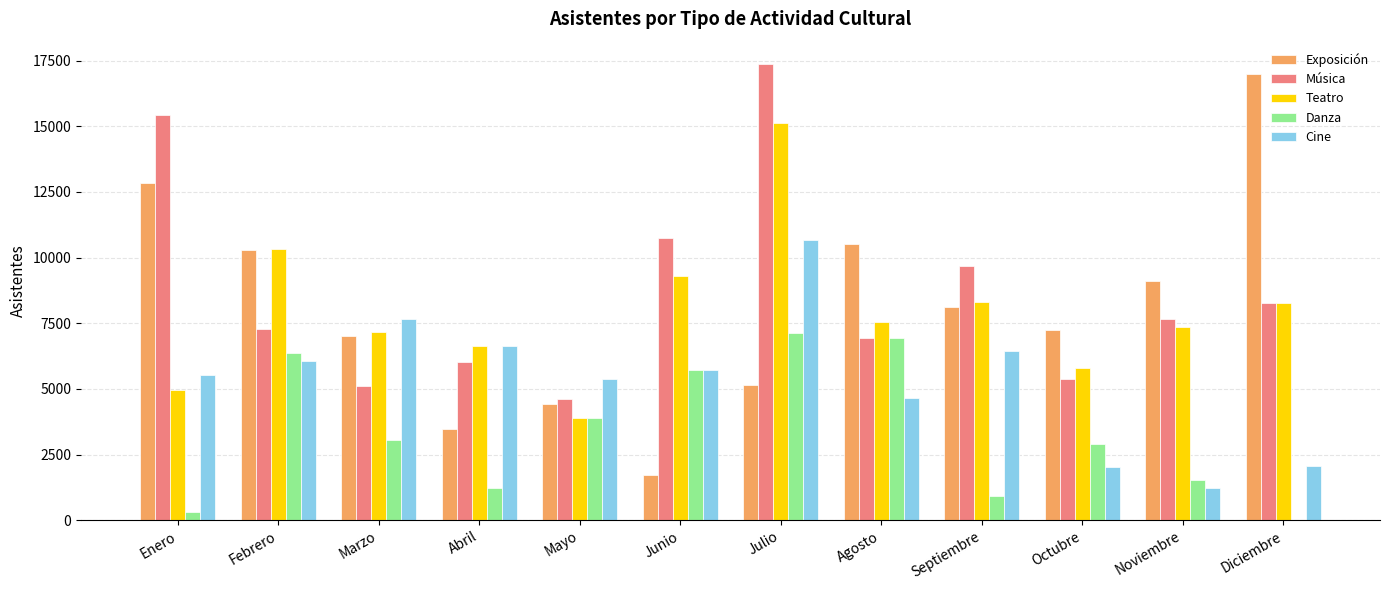

The Cine series shows 8860 at Septiembre. True or false?

False